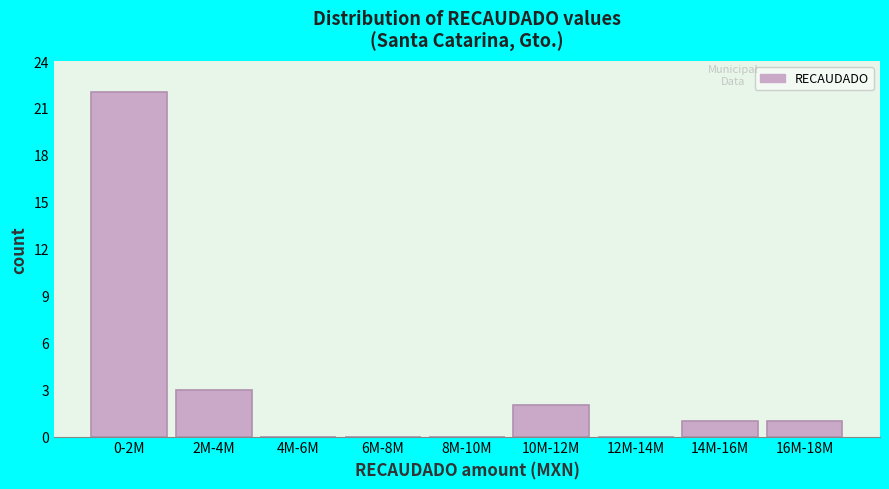

Reading right to left, what are all the values shown in this chart?

16M-18M=1	14M-16M=1	12M-14M=0	10M-12M=2	8M-10M=0	6M-8M=0	4M-6M=0	2M-4M=3	0-2M=22